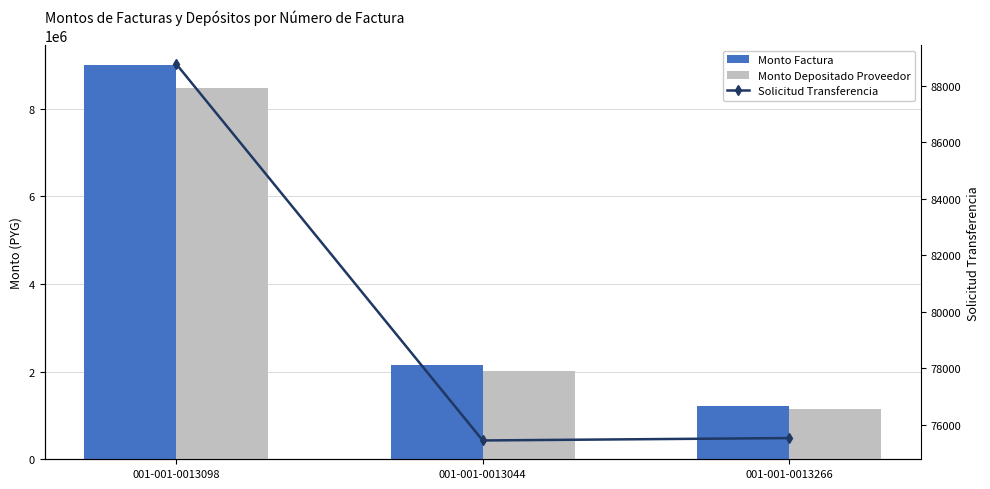

Rank the series by their maximum value, from lowest to highest.

Solicitud Transferencia, Monto Depositado Proveedor, Monto Factura